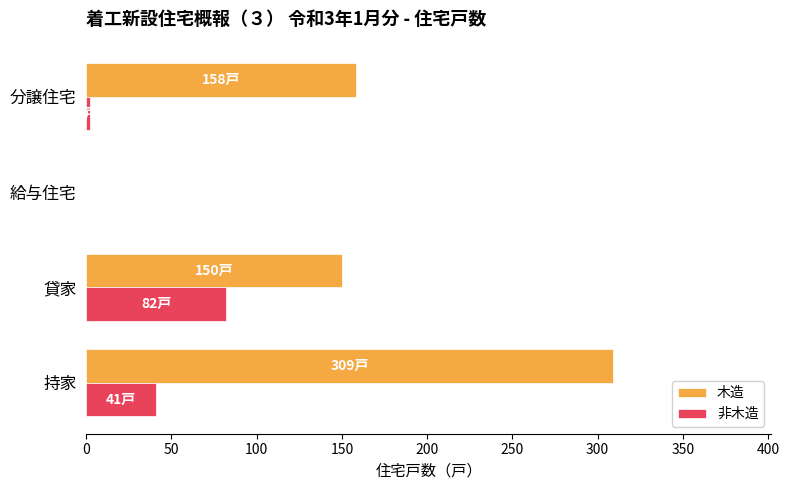

What is the sum of the 非木造 values at 貸家 and 給与住宅?

82